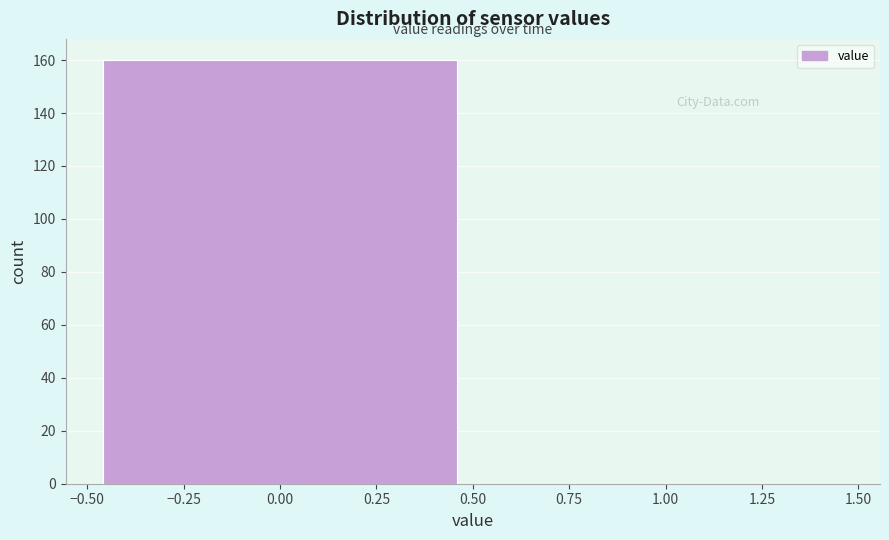

How tall is the bar that spans -0.50 to 0.50 on the x-axis? The values are not printed on the chart, so give them approximately, as read against the axis.

160